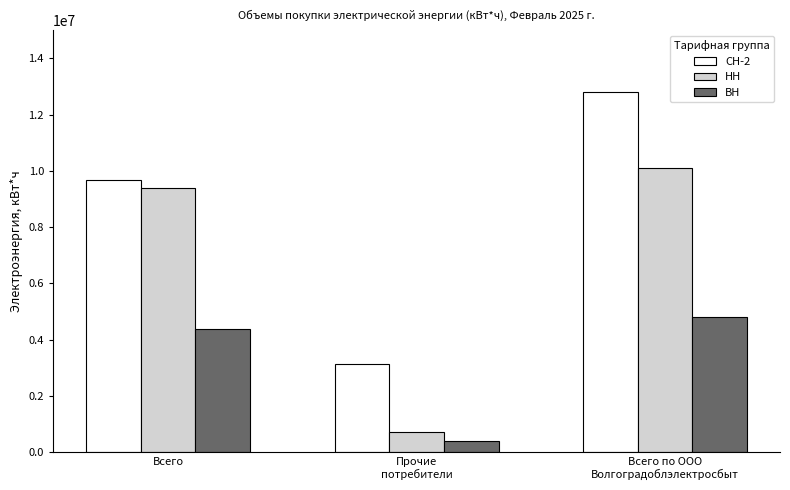

Is it true that СН-2 equals 12812501 at Всего по ООО
Волгоградоблэлектросбыт?

True